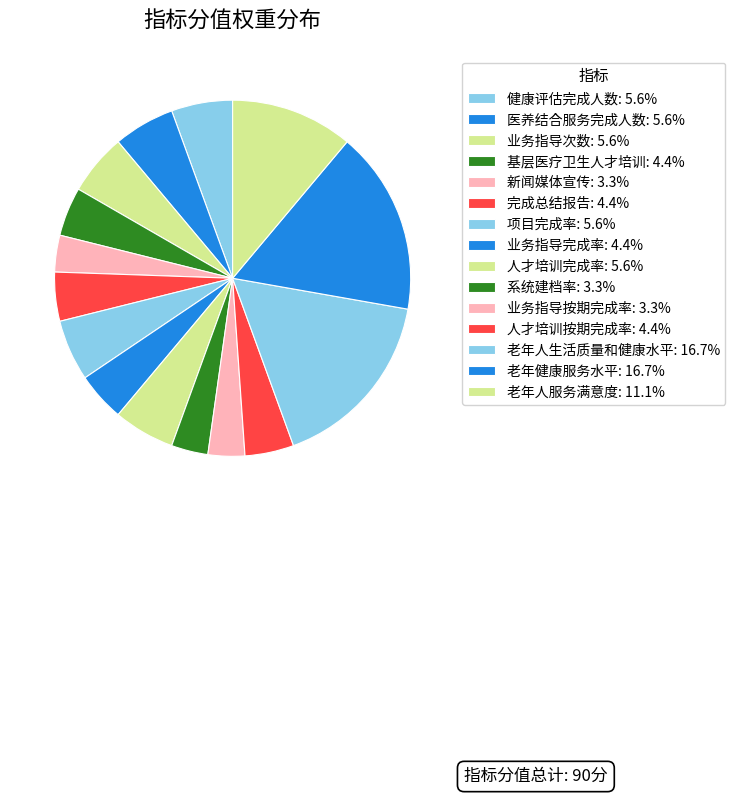

How many slices are in this pie chart?

15